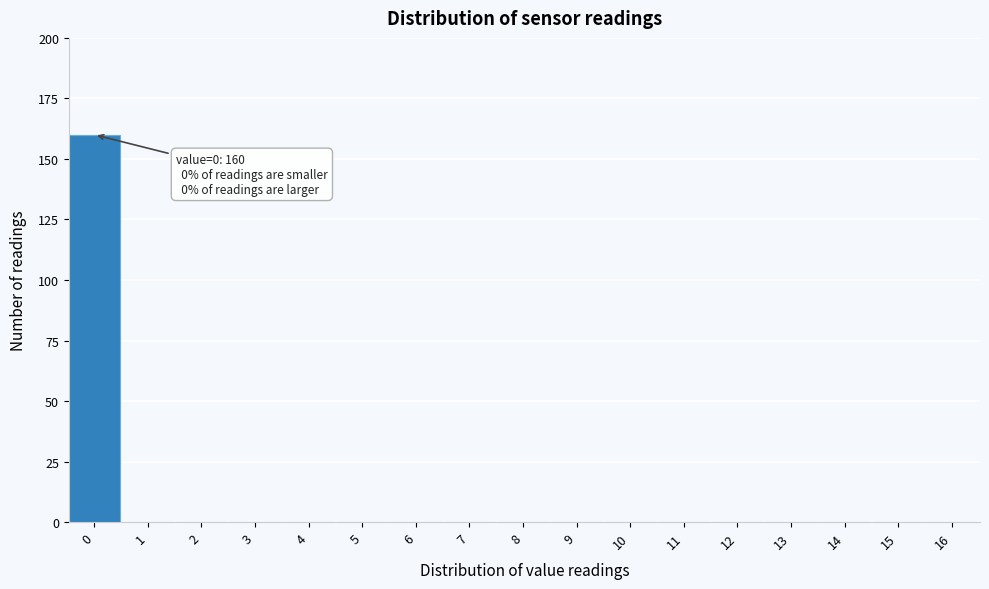

Reading right to left, extract all data points from this chart.

16=0	15=0	14=0	13=0	12=0	11=0	10=0	9=0	8=0	7=0	6=0	5=0	4=0	3=0	2=0	1=0	0=160